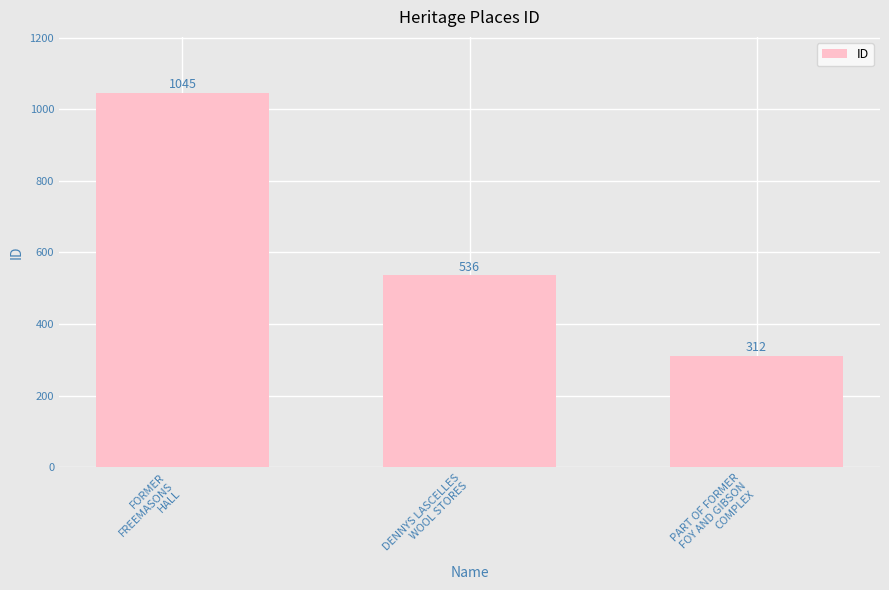

What is the label of the 1st bar from the left?

FORMER
FREEMASONS
HALL